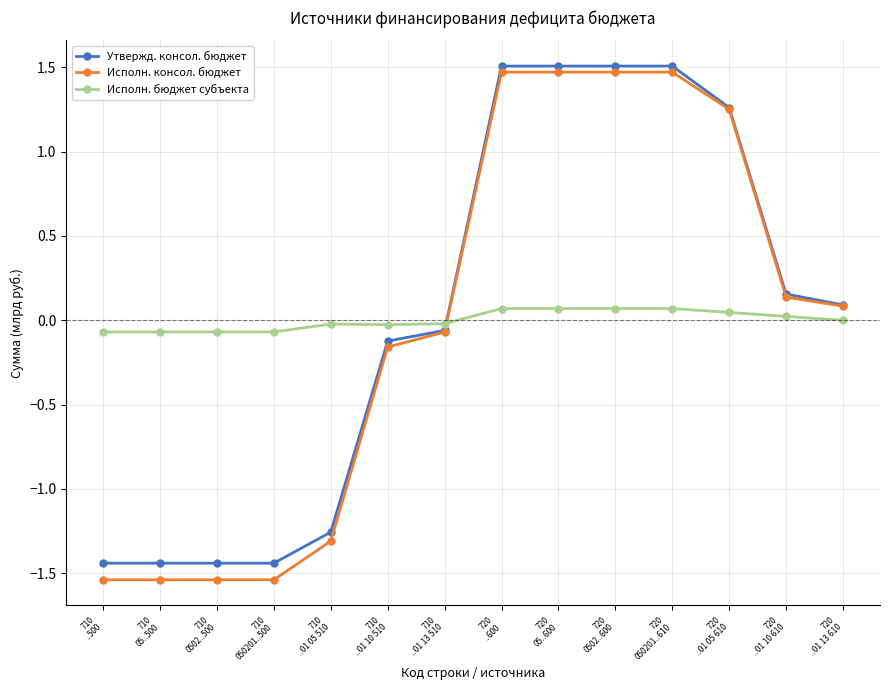

Which series has the widest spread of values?

Исполн. консол. бюджет